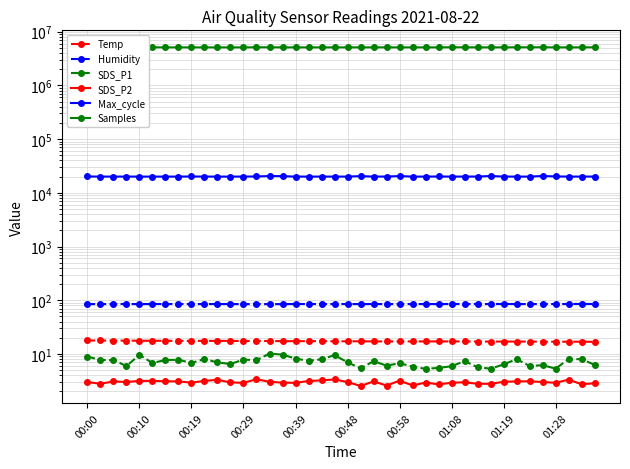

Is this an area chart (filled region under the line)?

No